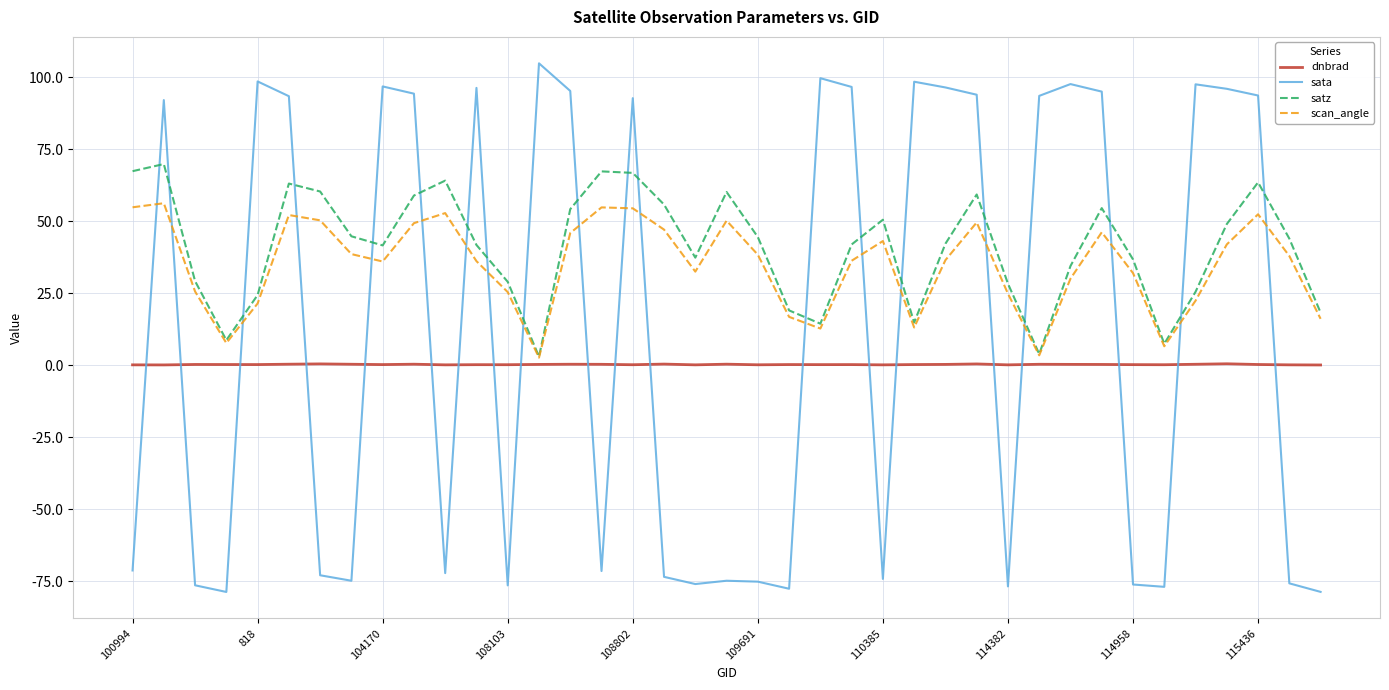

What is the smallest value displayed?

-78.7